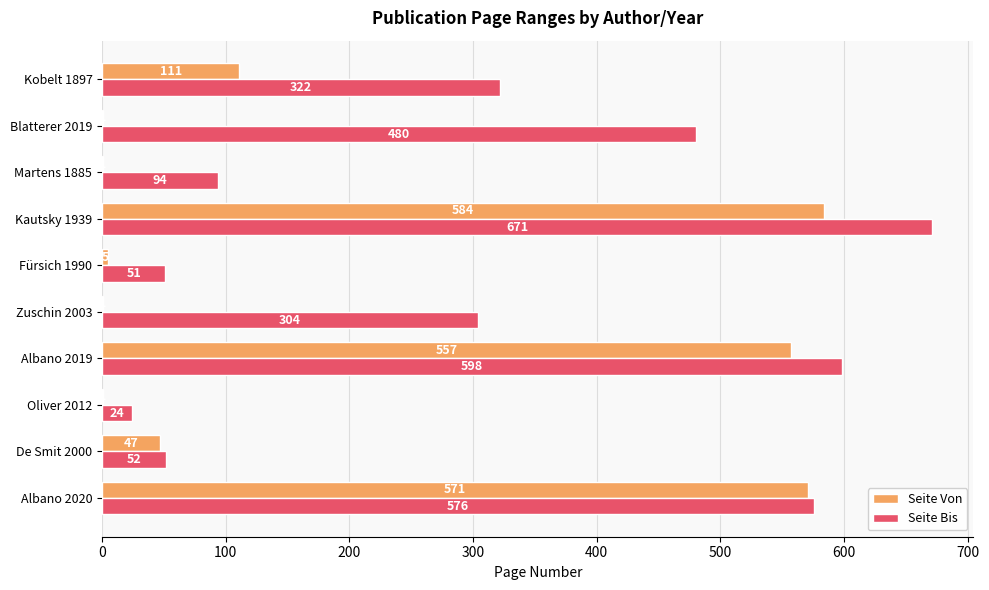

The value of Seite Bis at Albano 2019 is 892. True or false?

False